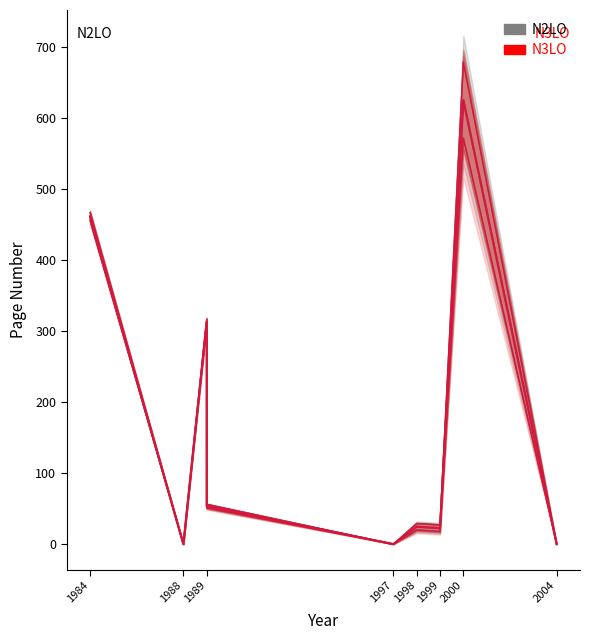

In Erste Seite, how many points are higher than both neighbors (excluding endpoints)?

3